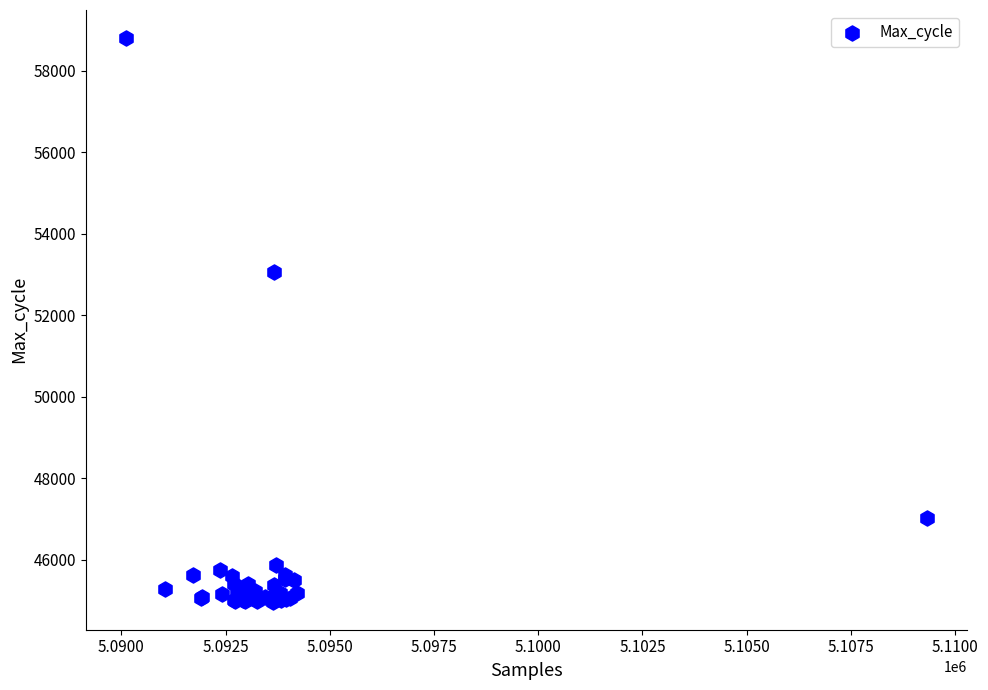

What Y value in the scatter plot is closest to 51885?

53055